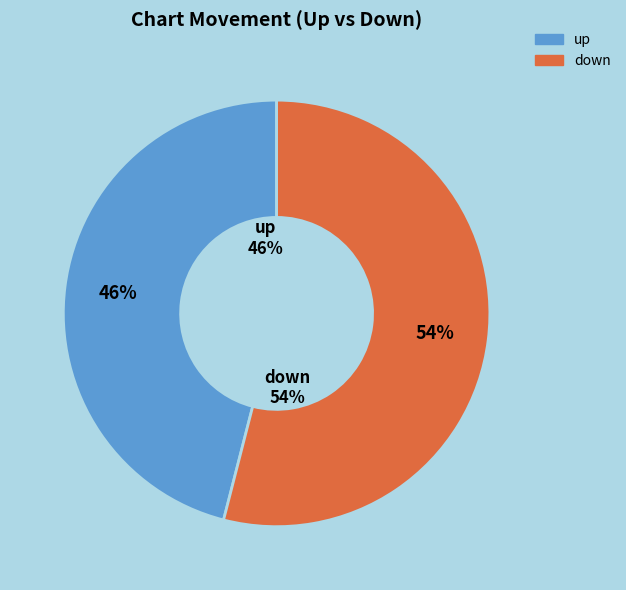

Combined, do down and up account for over 50%?

Yes